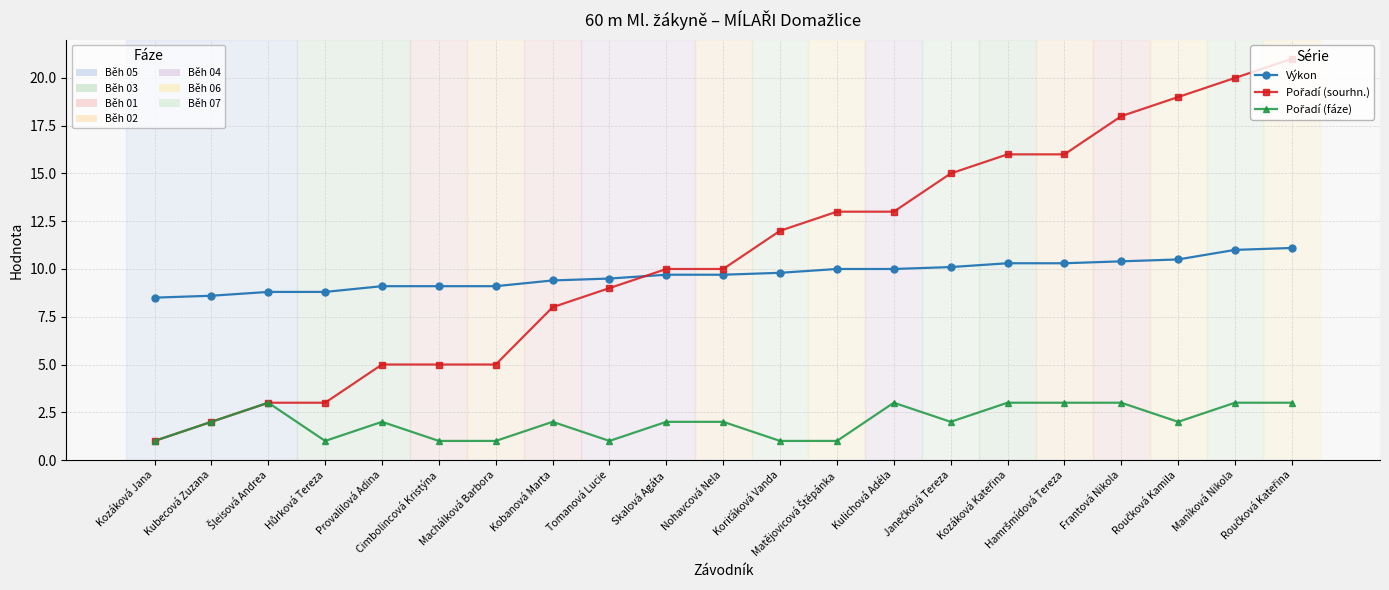

What is the minimum value shown in the chart?

1.0